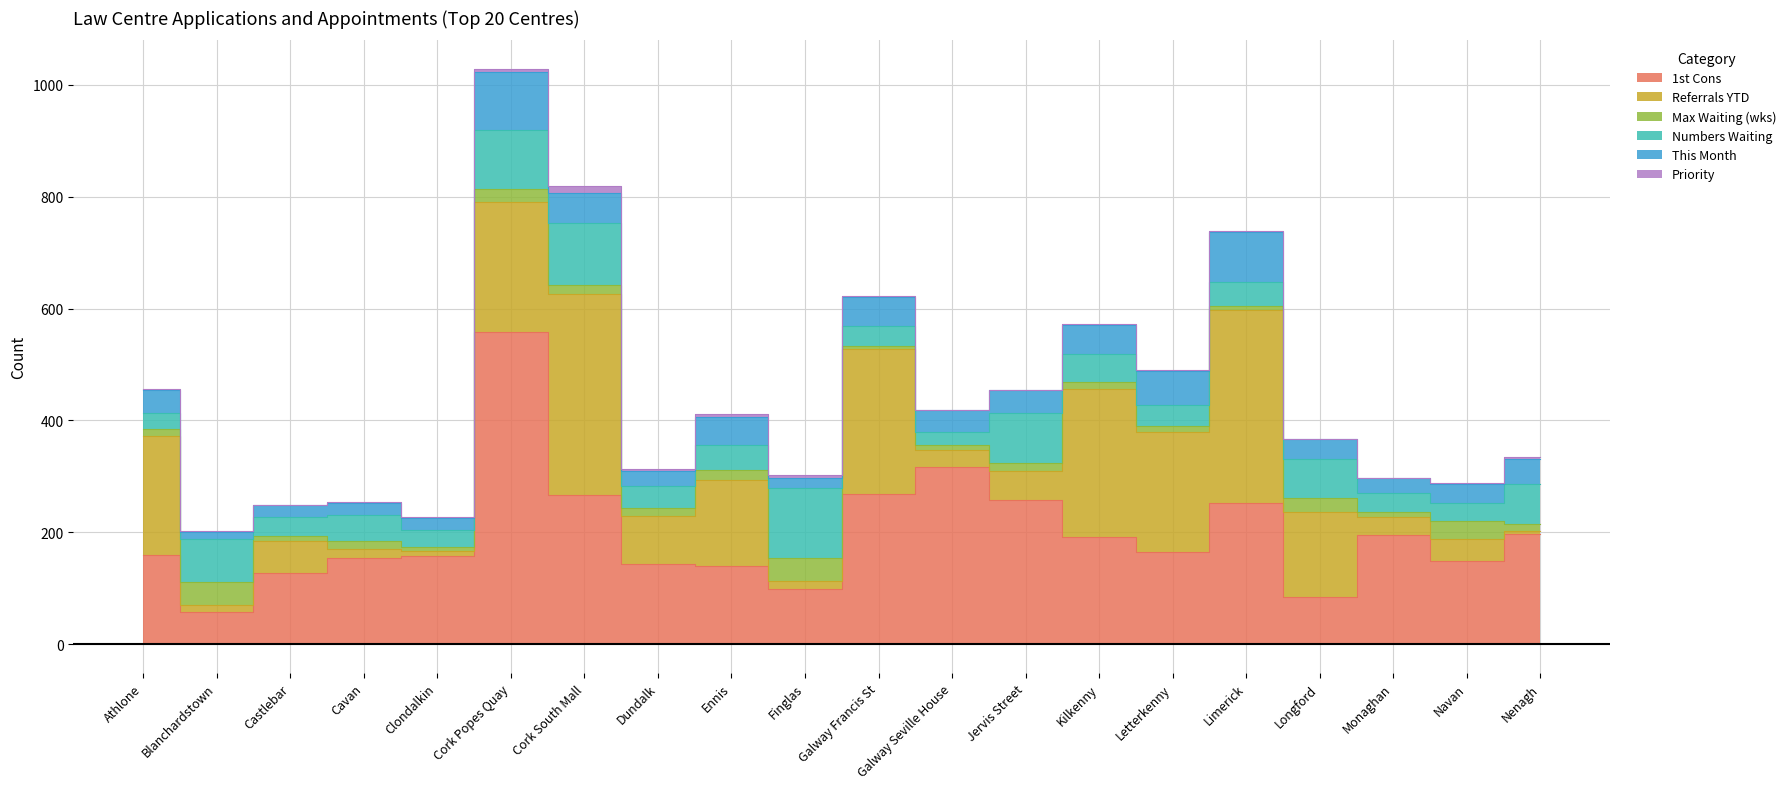

What is the label of the 15th point from the right?

Cork Popes Quay